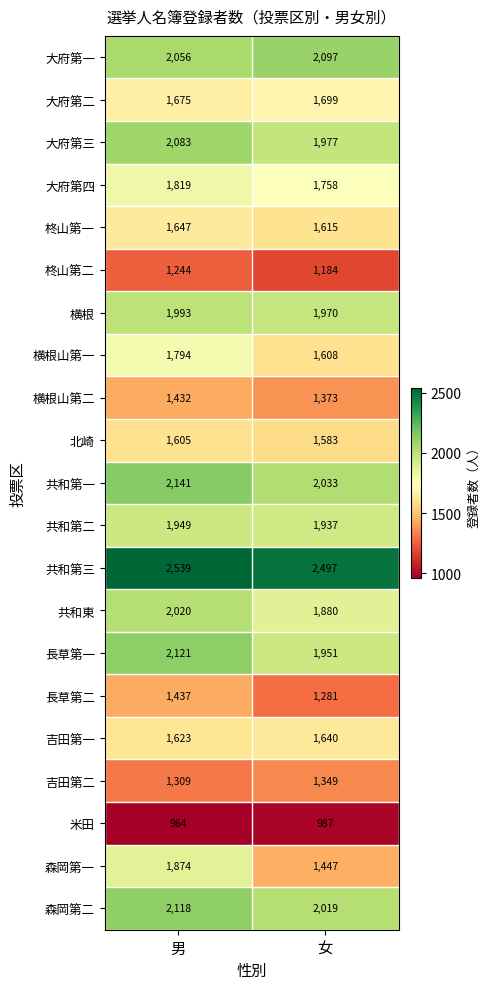

Is it true that 米田 equals 964 at 男?

True